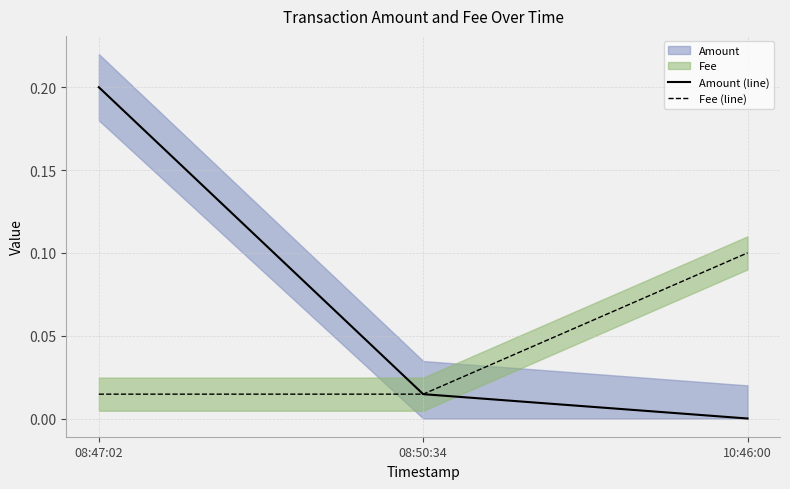

True or false: Fee (line) has a value of 0.0 at 08:50:34.

True